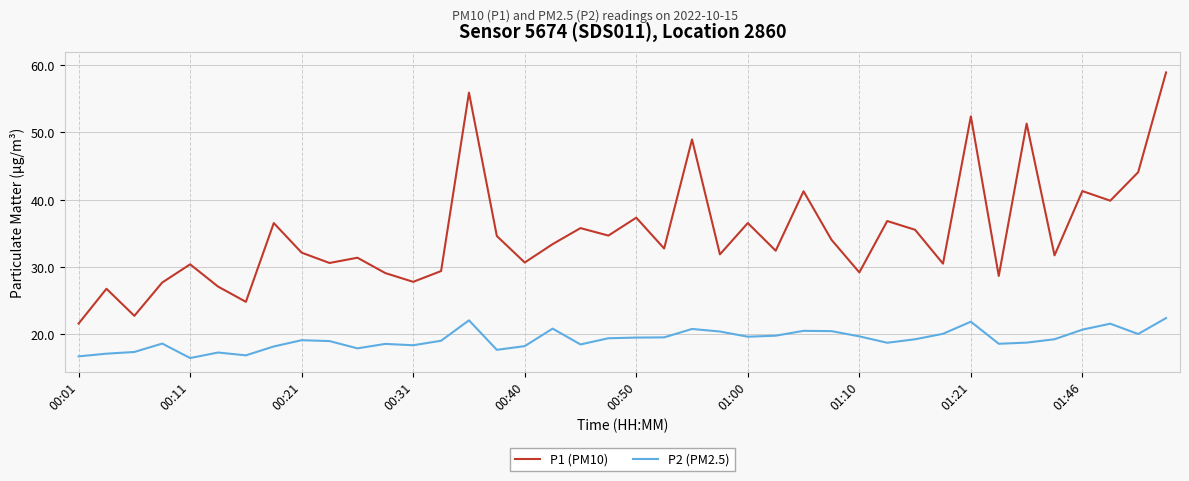

Rank the series by their maximum value, from highest to lowest.

P1 (PM10), P2 (PM2.5)